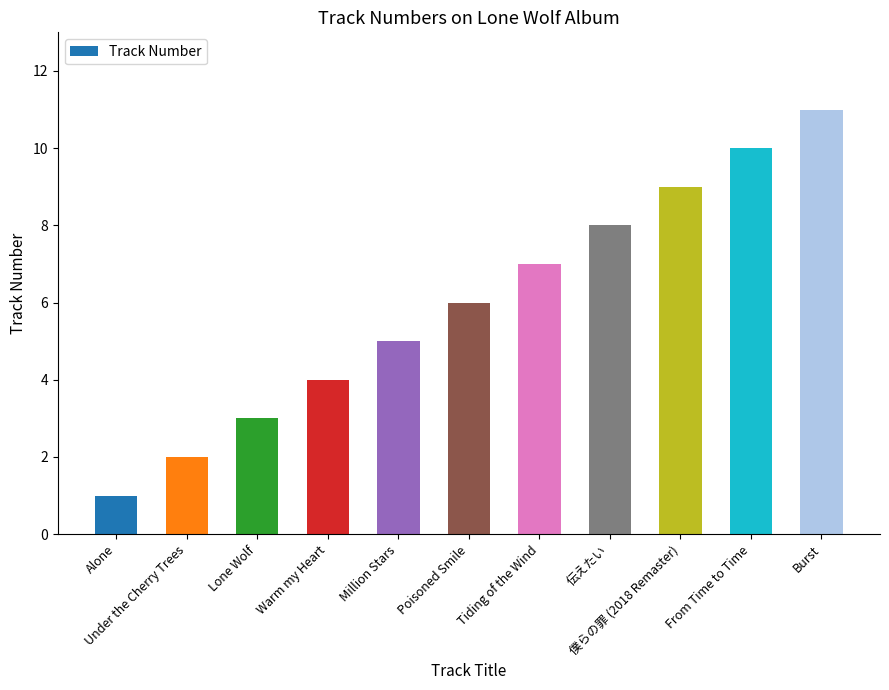

What is the maximum value shown in the chart?

11